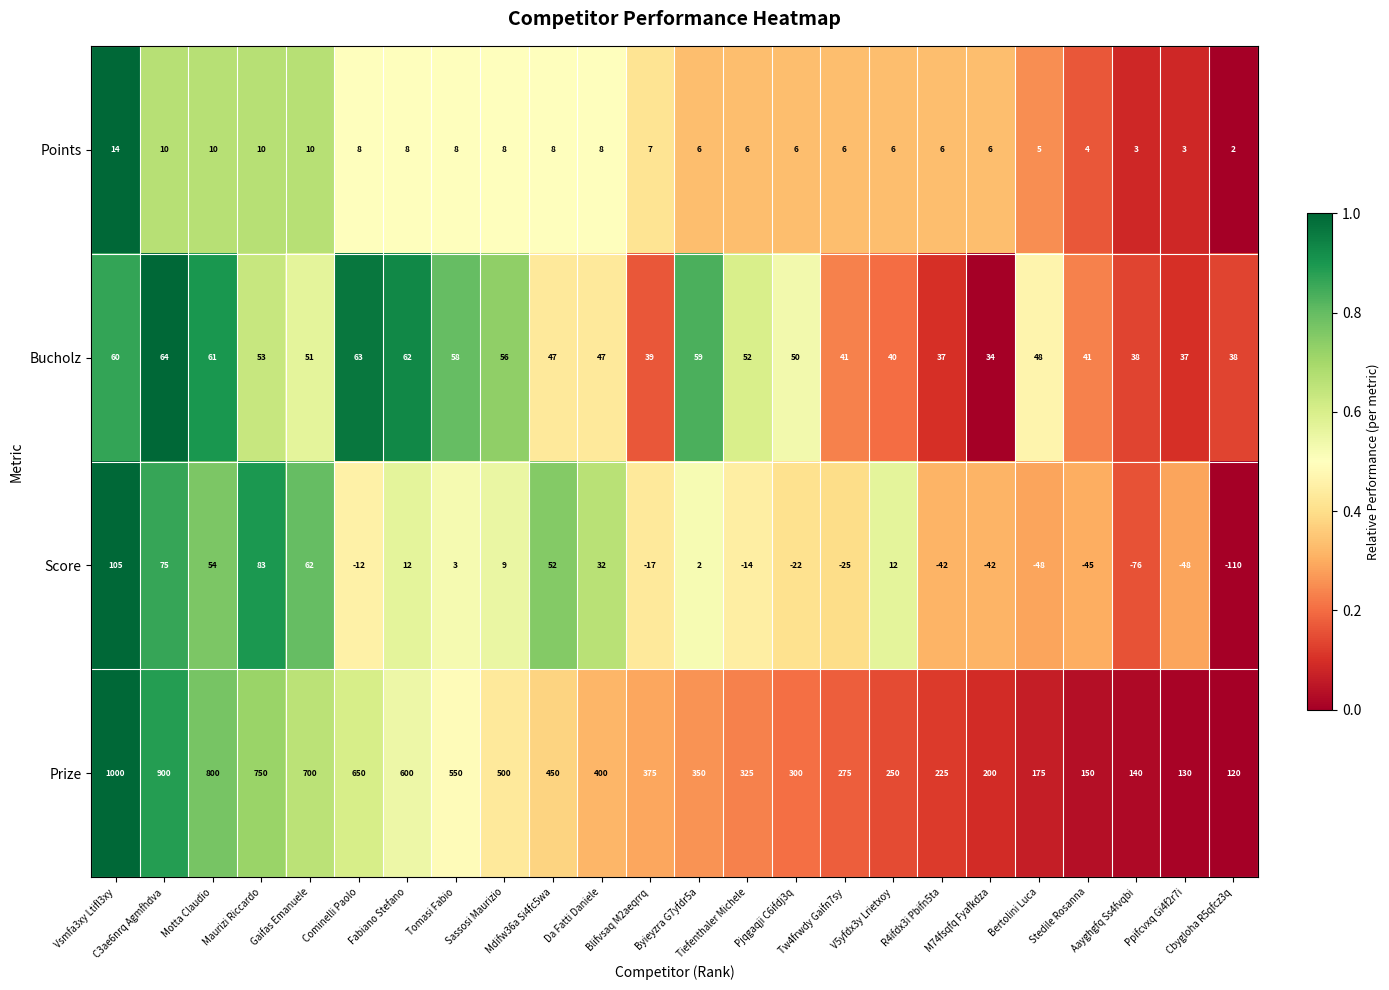

Rank the series by their maximum value, from lowest to highest.

Points, Bucholz, Score, Prize